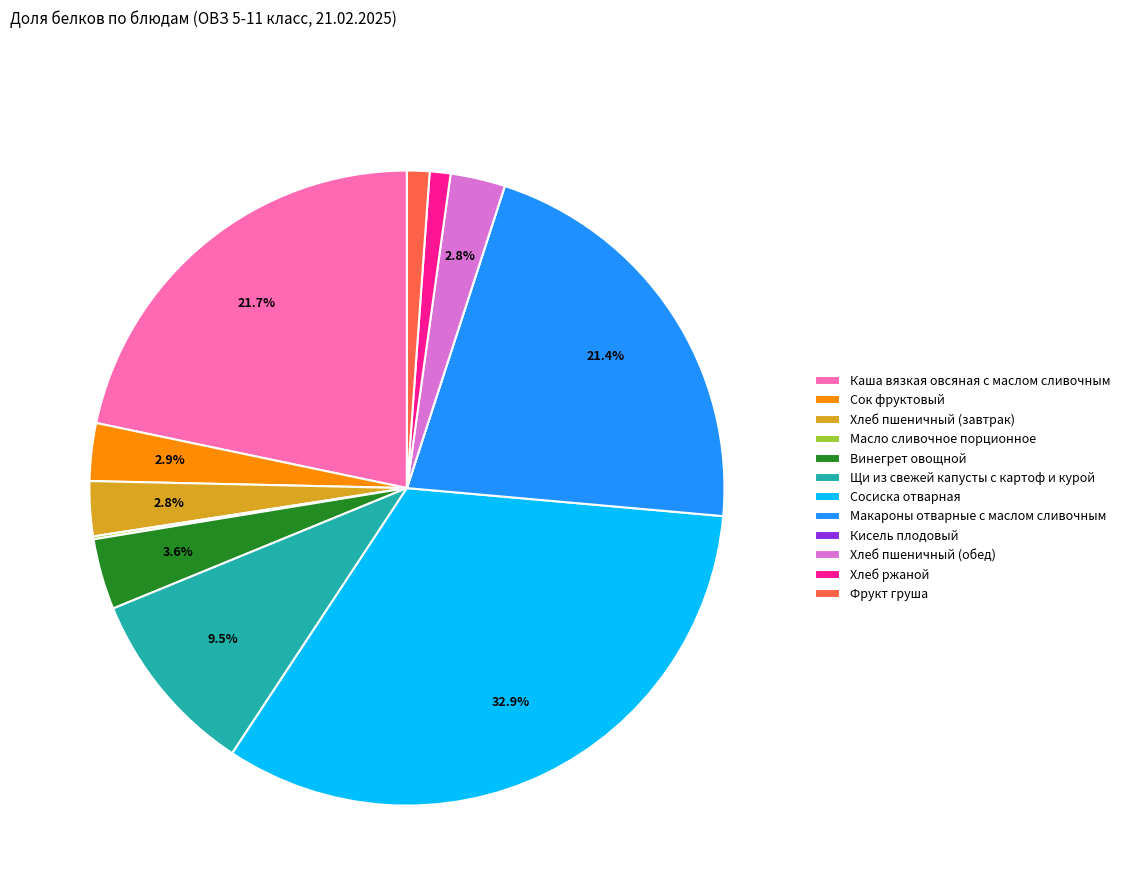

What is the largest slice in the pie chart?

Сосиска отварная